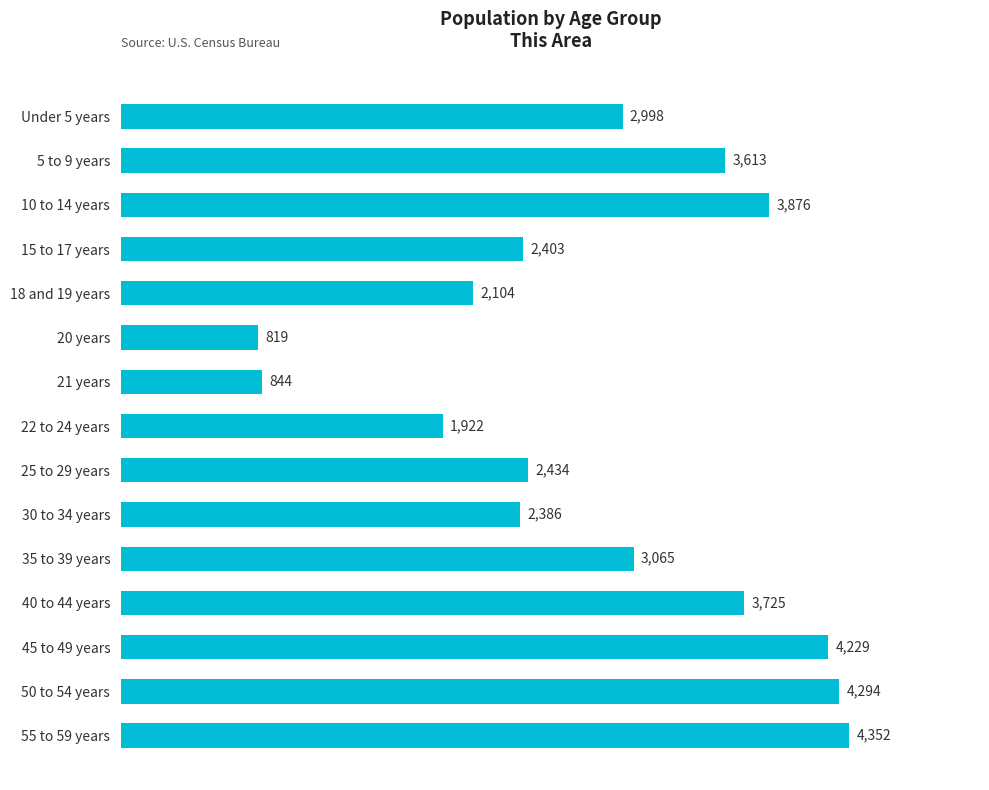

Rank the categories by value from highest to lowest.

55 to 59 years, 50 to 54 years, 45 to 49 years, 10 to 14 years, 40 to 44 years, 5 to 9 years, 35 to 39 years, Under 5 years, 25 to 29 years, 15 to 17 years, 30 to 34 years, 18 and 19 years, 22 to 24 years, 21 years, 20 years